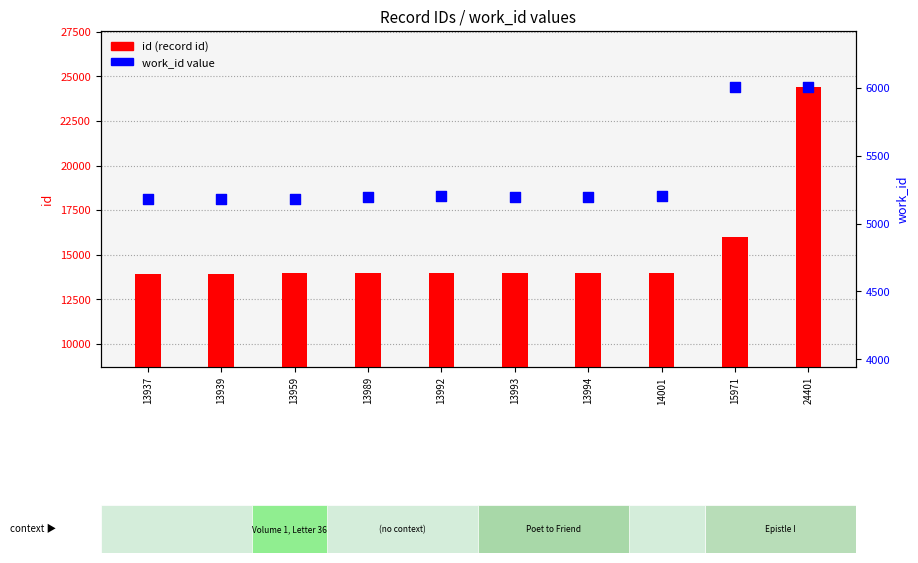

Which series contains the highest Y value?

id